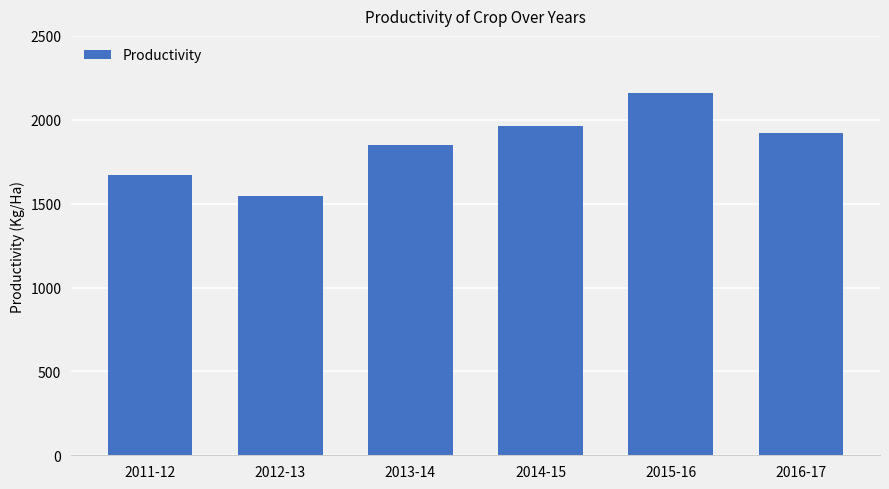

Where is the data nearest to the value 1852?

2013-14